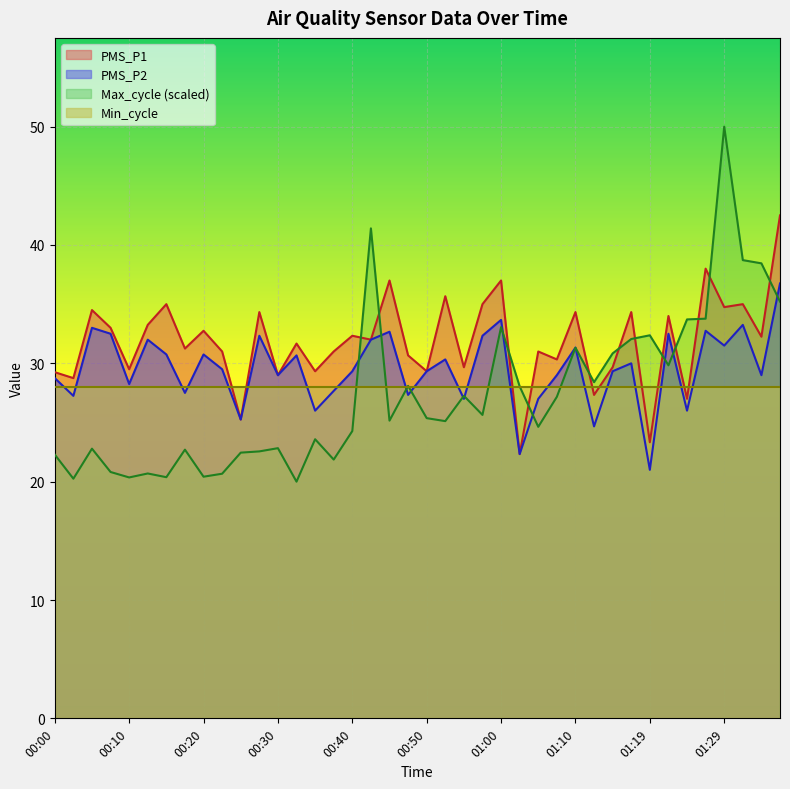

At how many categories does at least one series exceed 34?

15